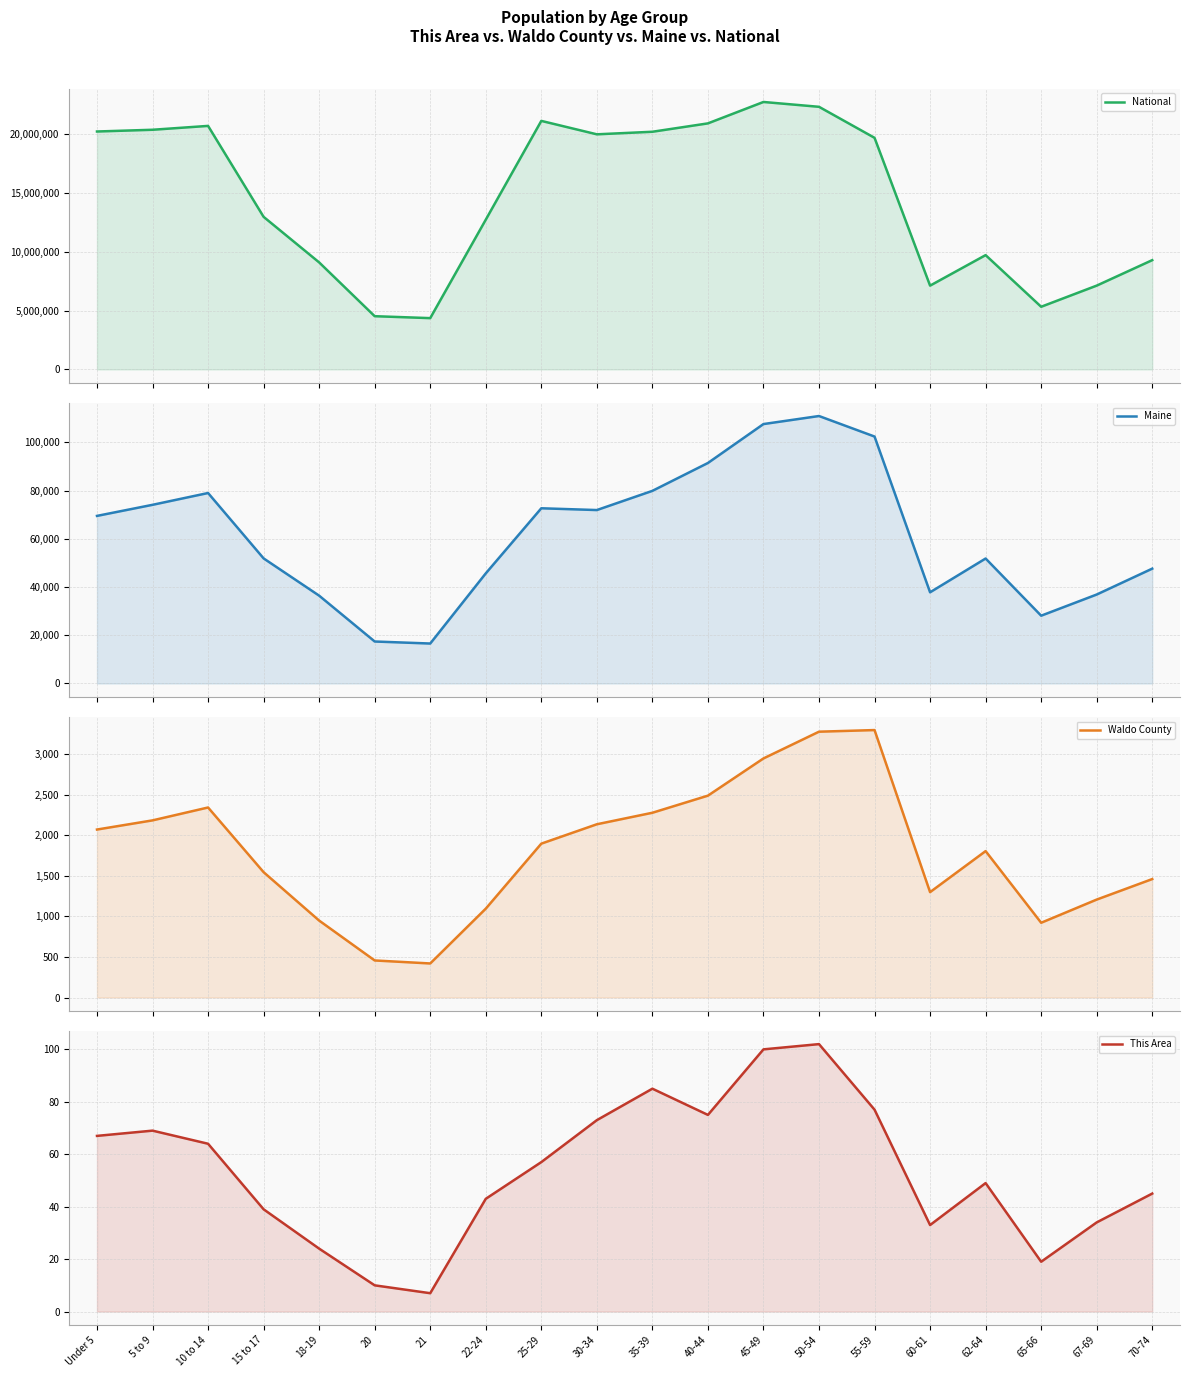

What is the difference between the This Area values at 50-54 and 20?

92